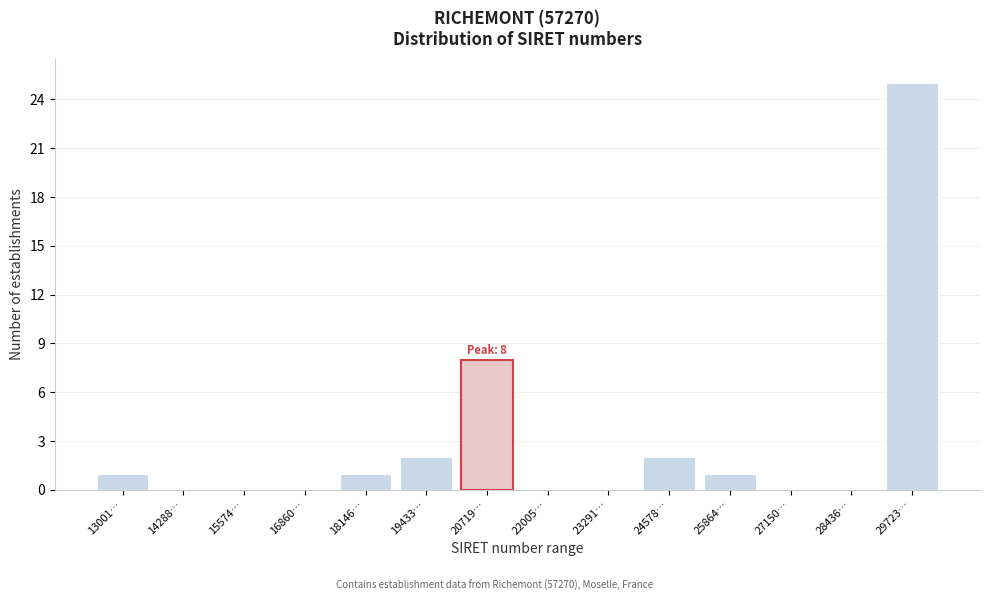

Reading left to right, transcribe all the data shown in this chart.

13001…=1	14288…=0	15574…=0	16860…=0	18146…=1	19433…=2	20719…=8	22005…=0	23291…=0	24578…=2	25864…=1	27150…=0	28436…=0	29723…=25